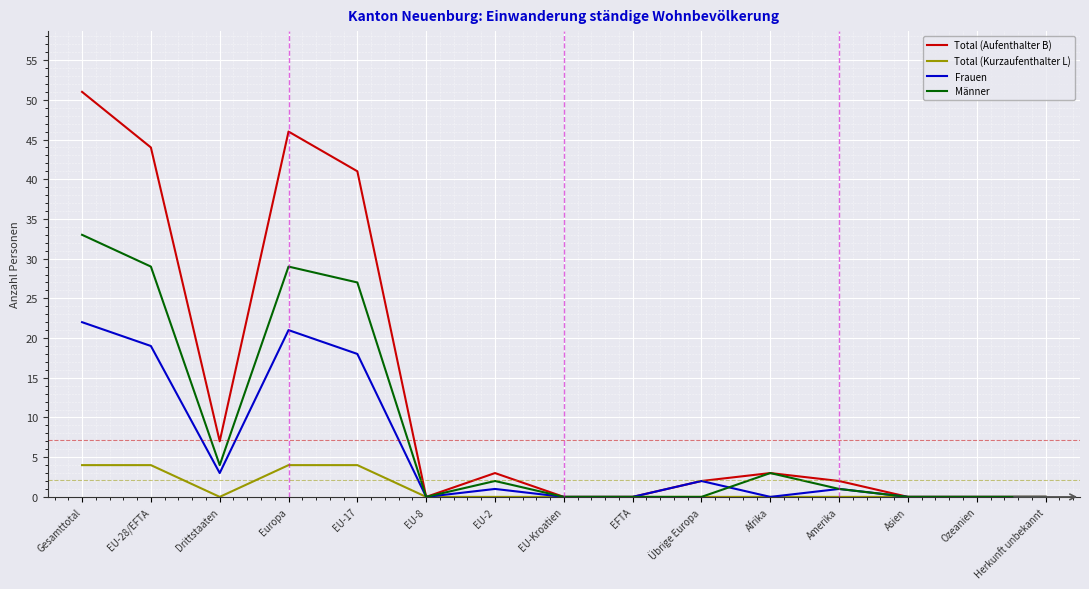

At which label is Total (Aufenthalter B) closest to 25?

EU-17